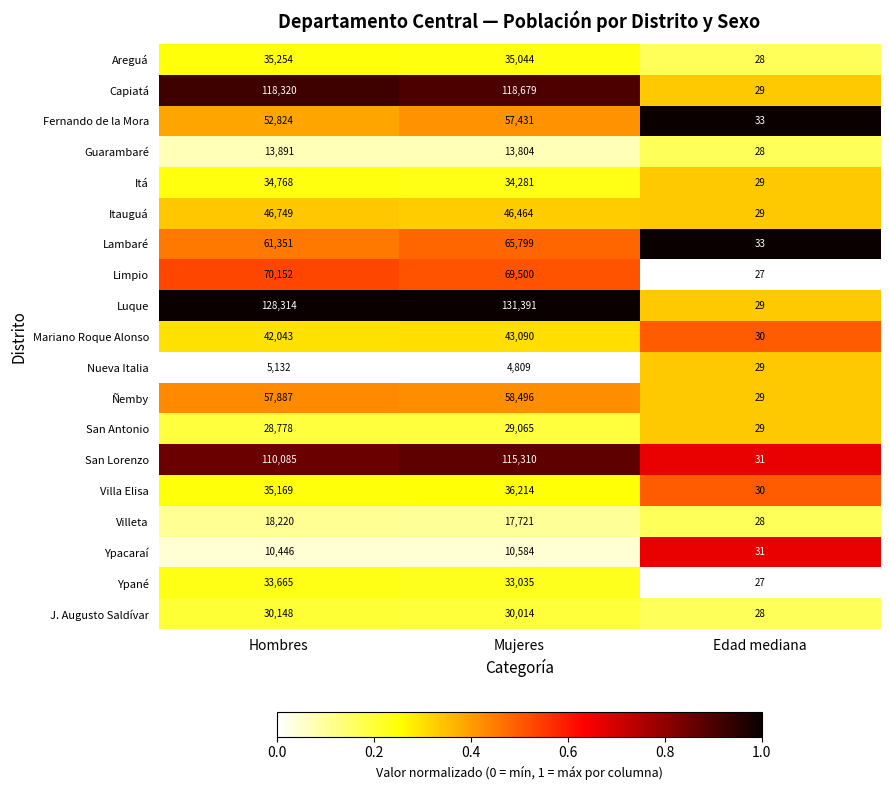

True or false: Villeta has a value of 28 at Edad mediana.

True